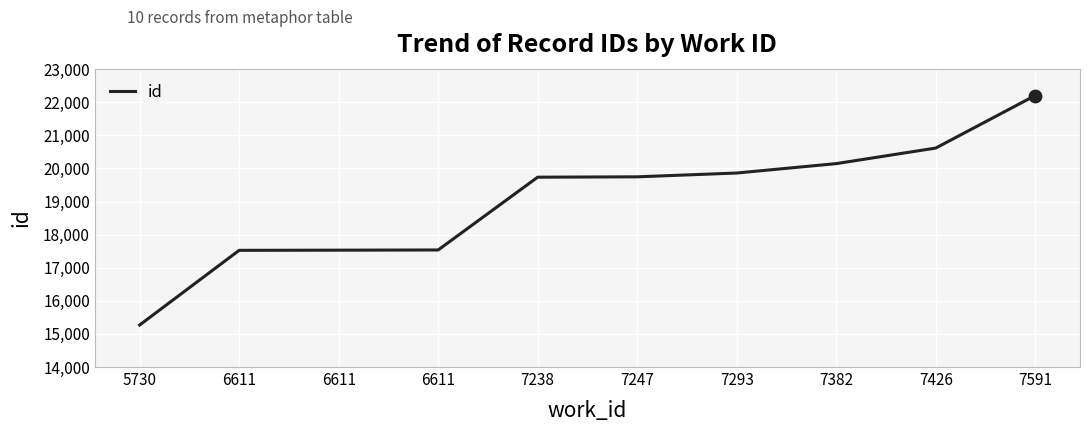

Which has a higher value, 6611 or 7591?

7591